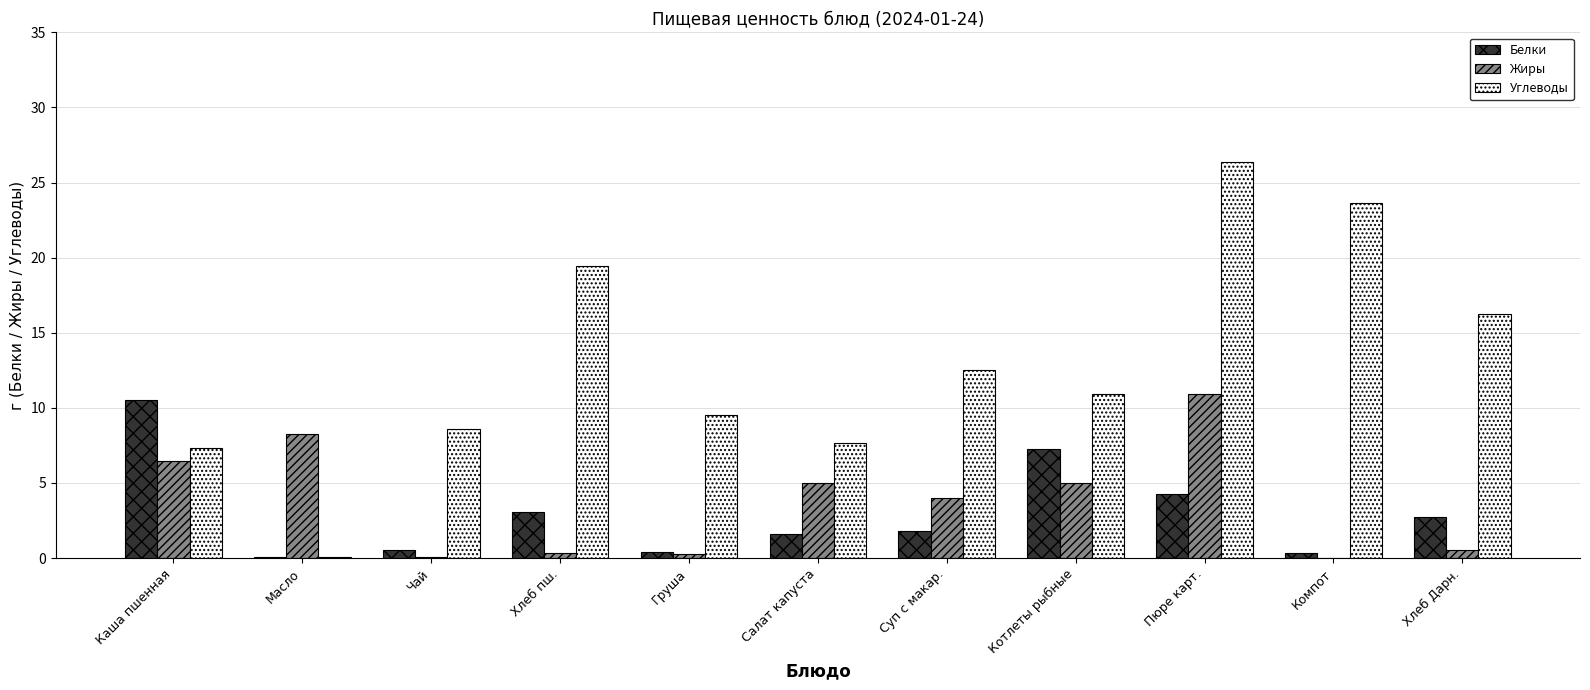

At which category is the sum across all series the highest?

Пюре карт.